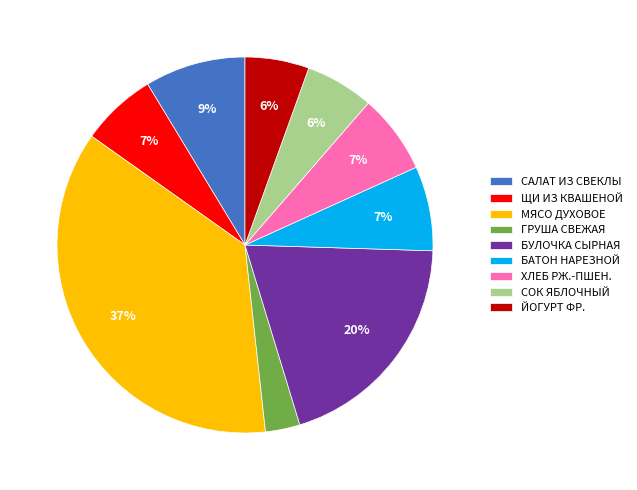

How many segments does this pie chart have?

9